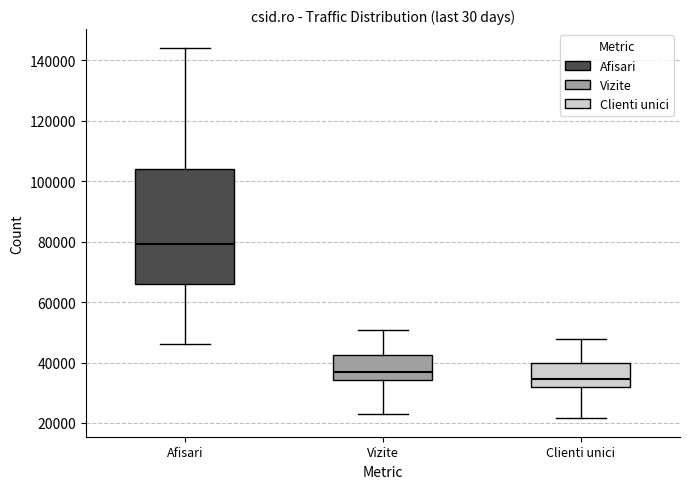

Which box is the tallest, from its lower edge to its upper edge?

Afisari